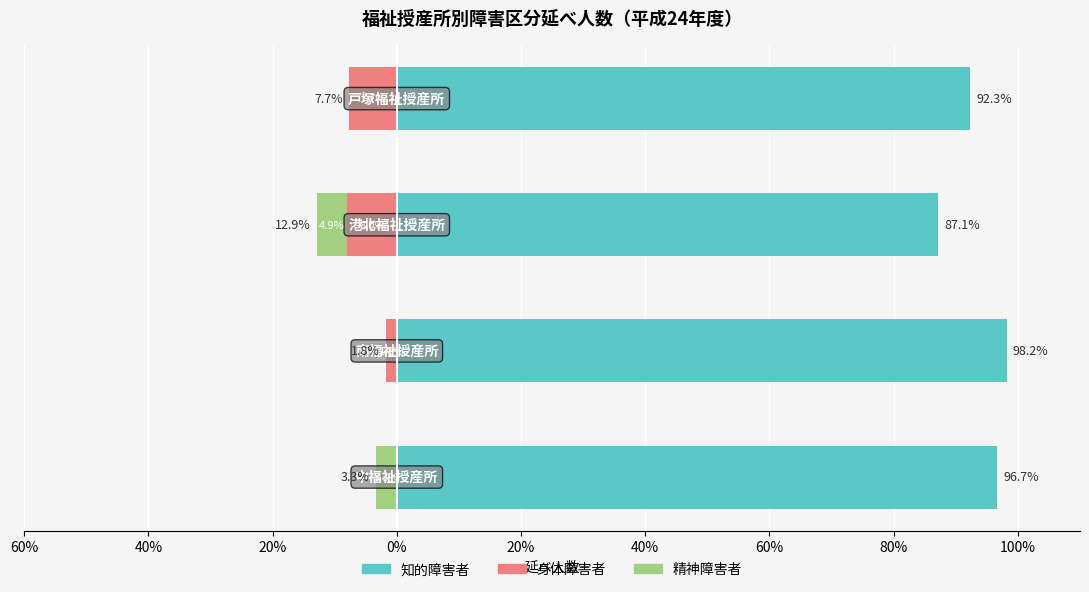

How many bars are there in total?

12